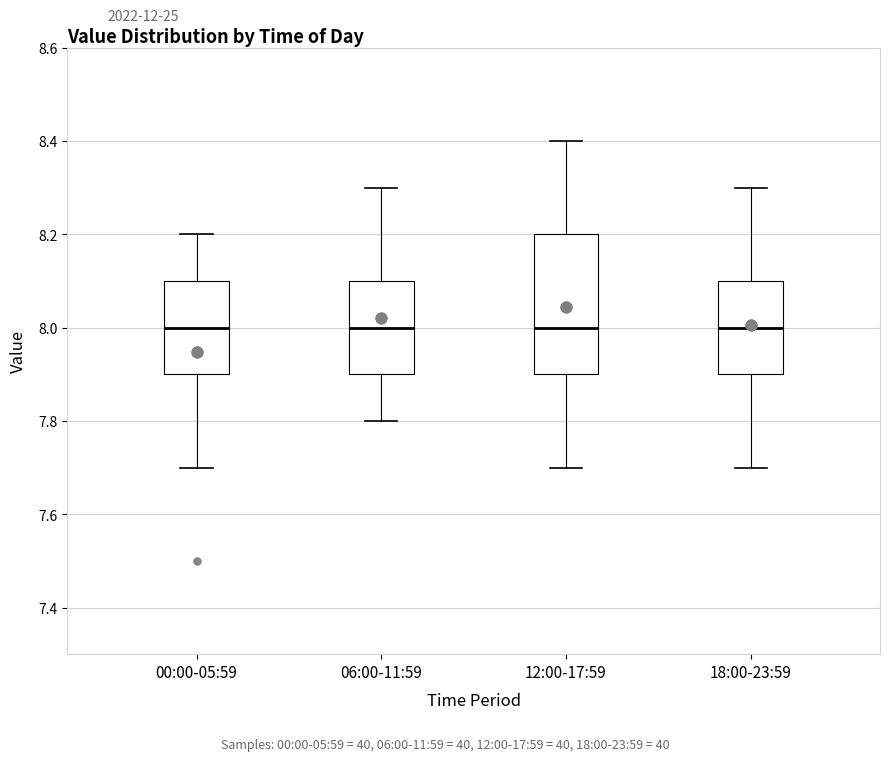

Comparing the boxes themselves (not the whiskers), which one is the tallest?

12:00-17:59